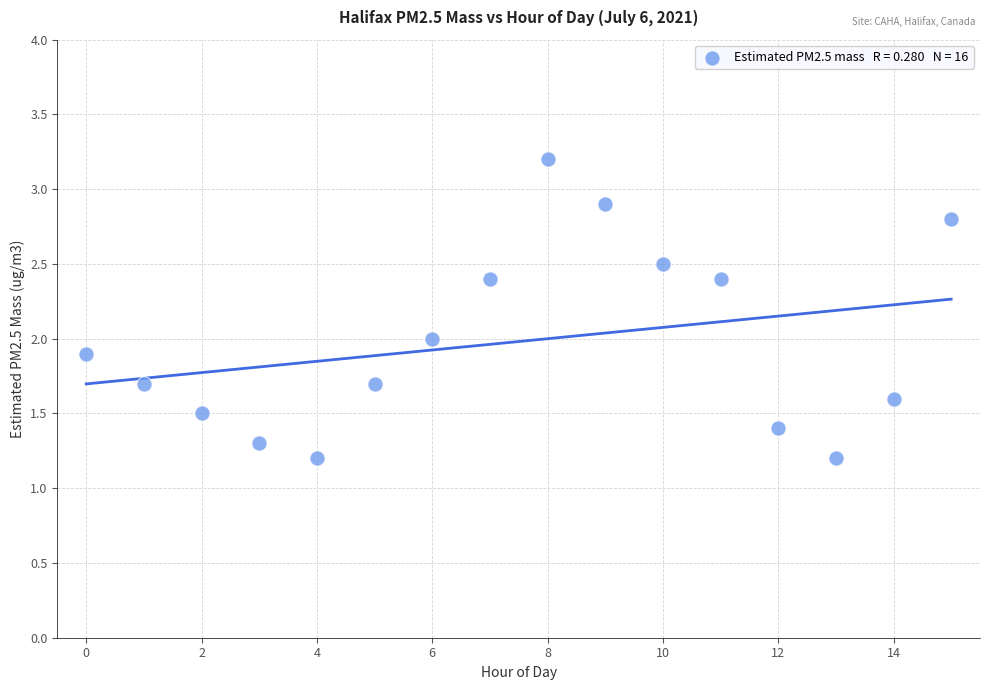

What is the range of Y values (max minus min)?

2.0